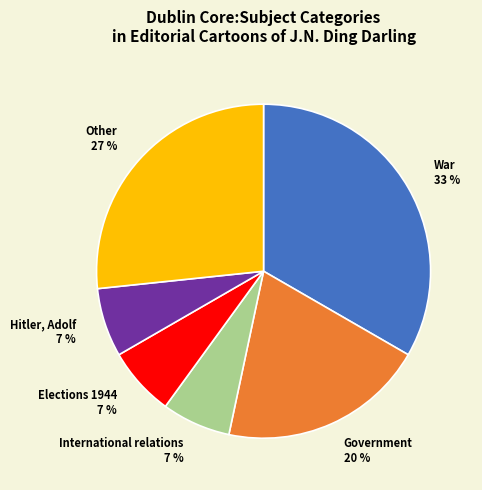

The Hitler, Adolf slice represents 7% of the pie. True or false?

True